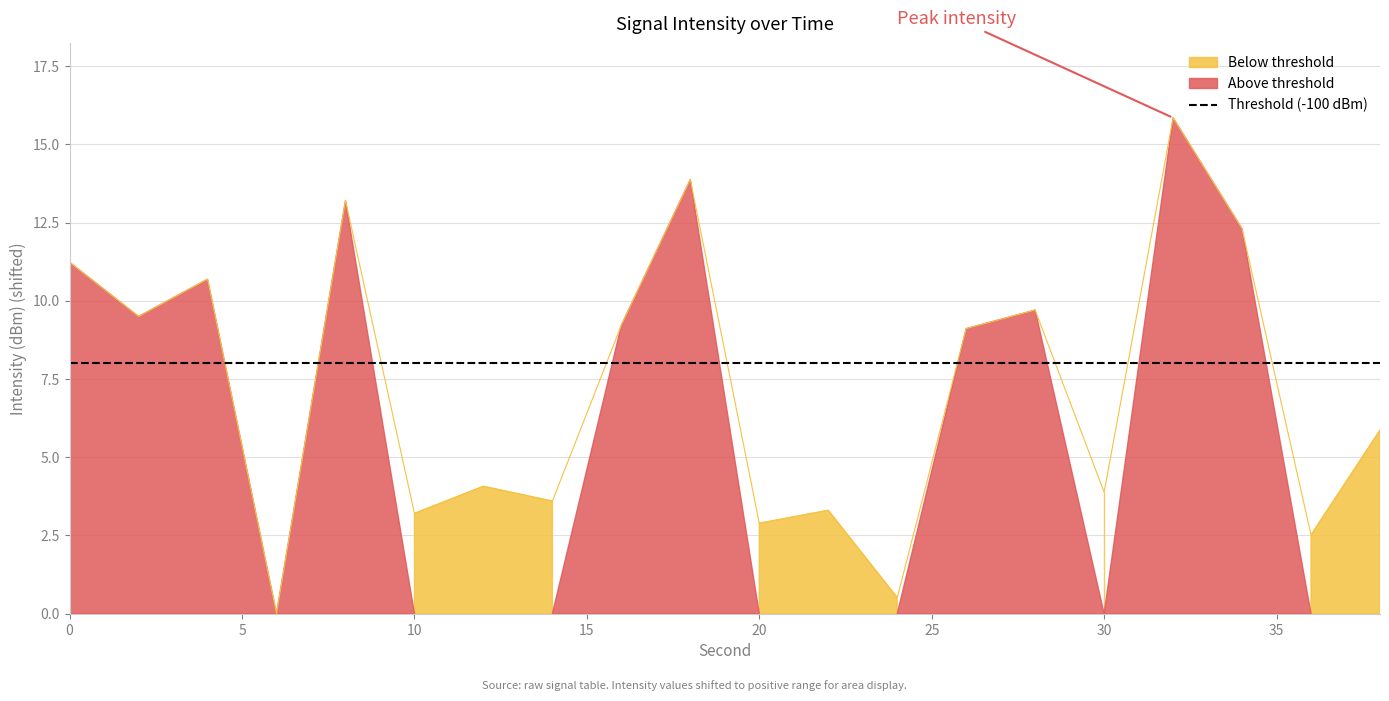

What is the value of the 14th point from the left?

9.1